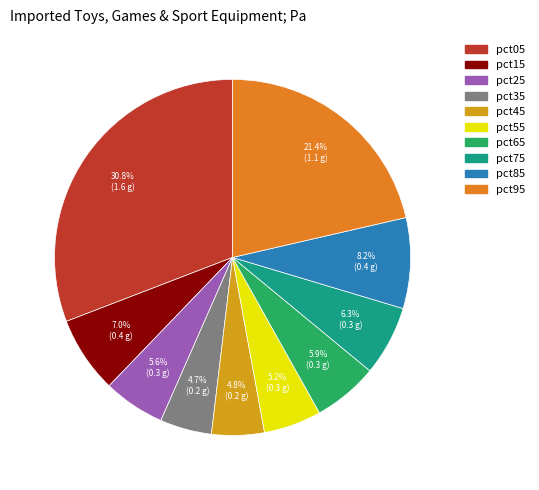

Does any single category account for the majority?

No